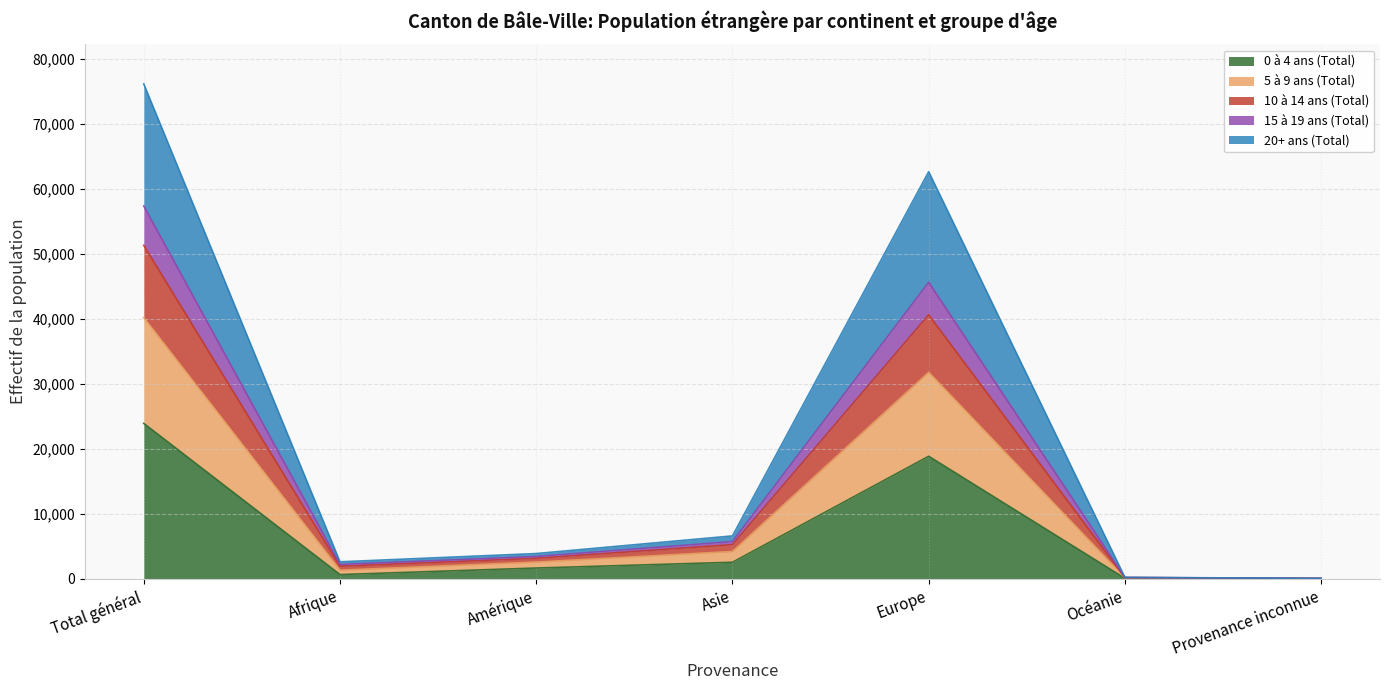

At which label does 15 à 19 ans (Total) first exceed 3909?

Total général